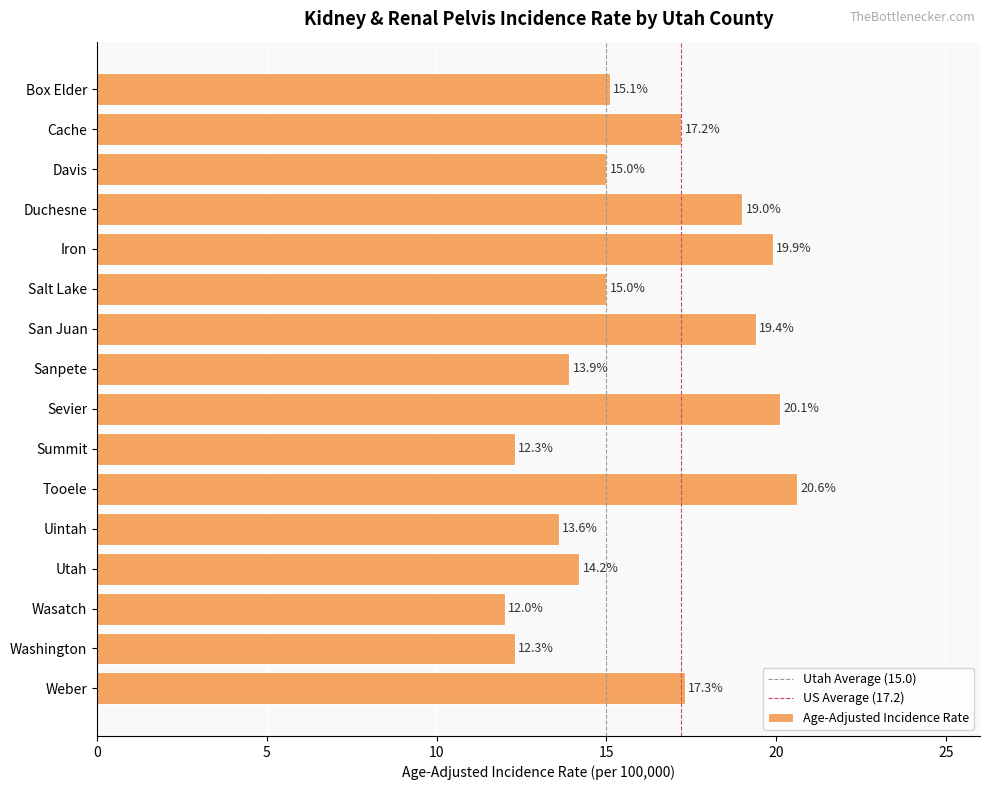

The value at Iron is 19.9. True or false?

True